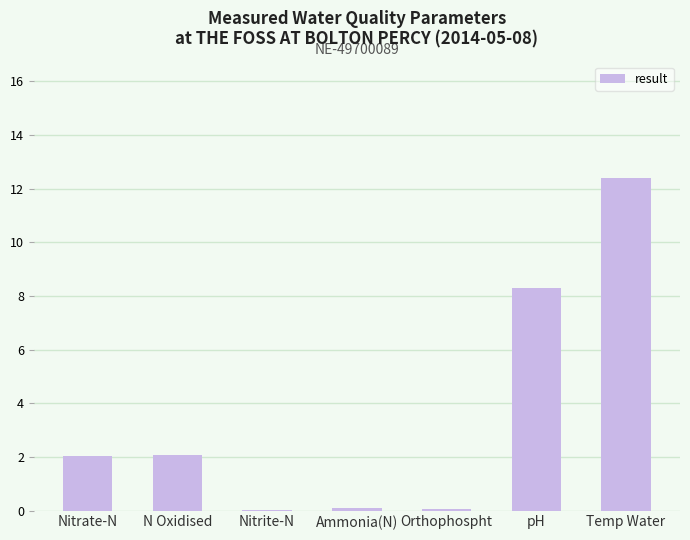

What is the sum of all values?

25.0